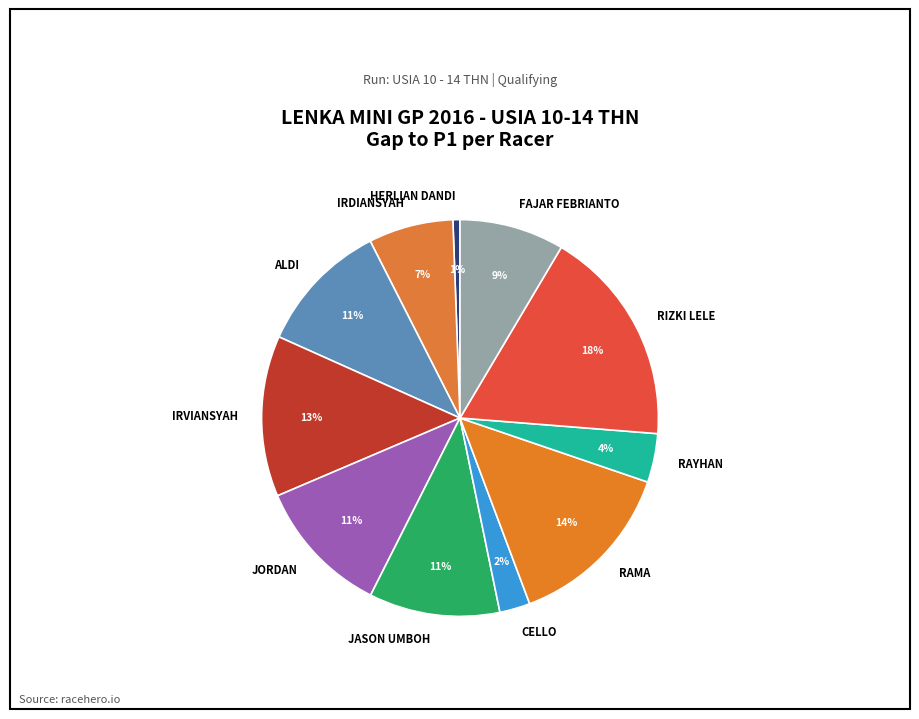

Which slice is the largest?

RIZKI LELE